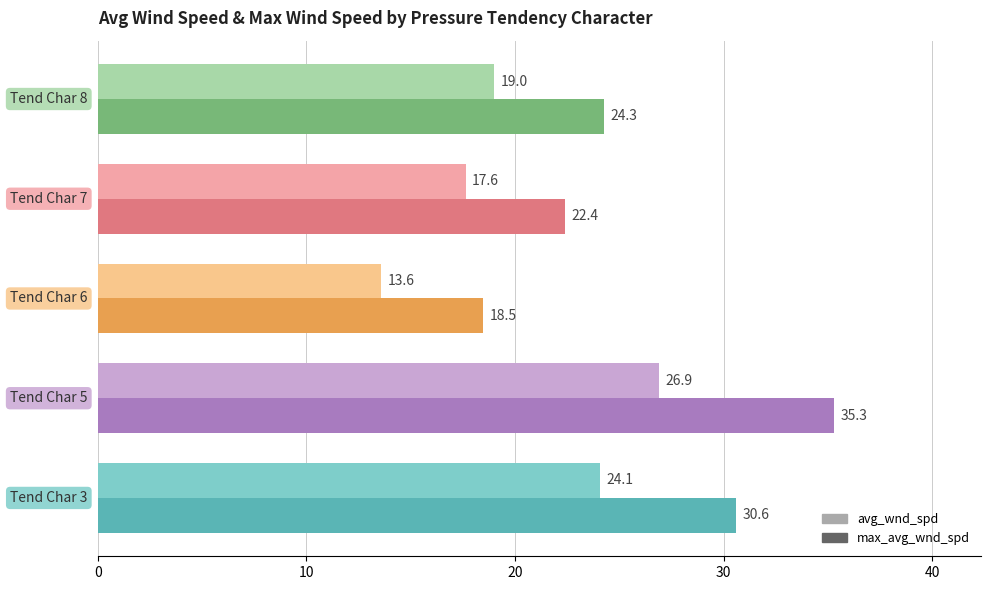

What is the sum of all max_avg_wnd_spd values?

131.1